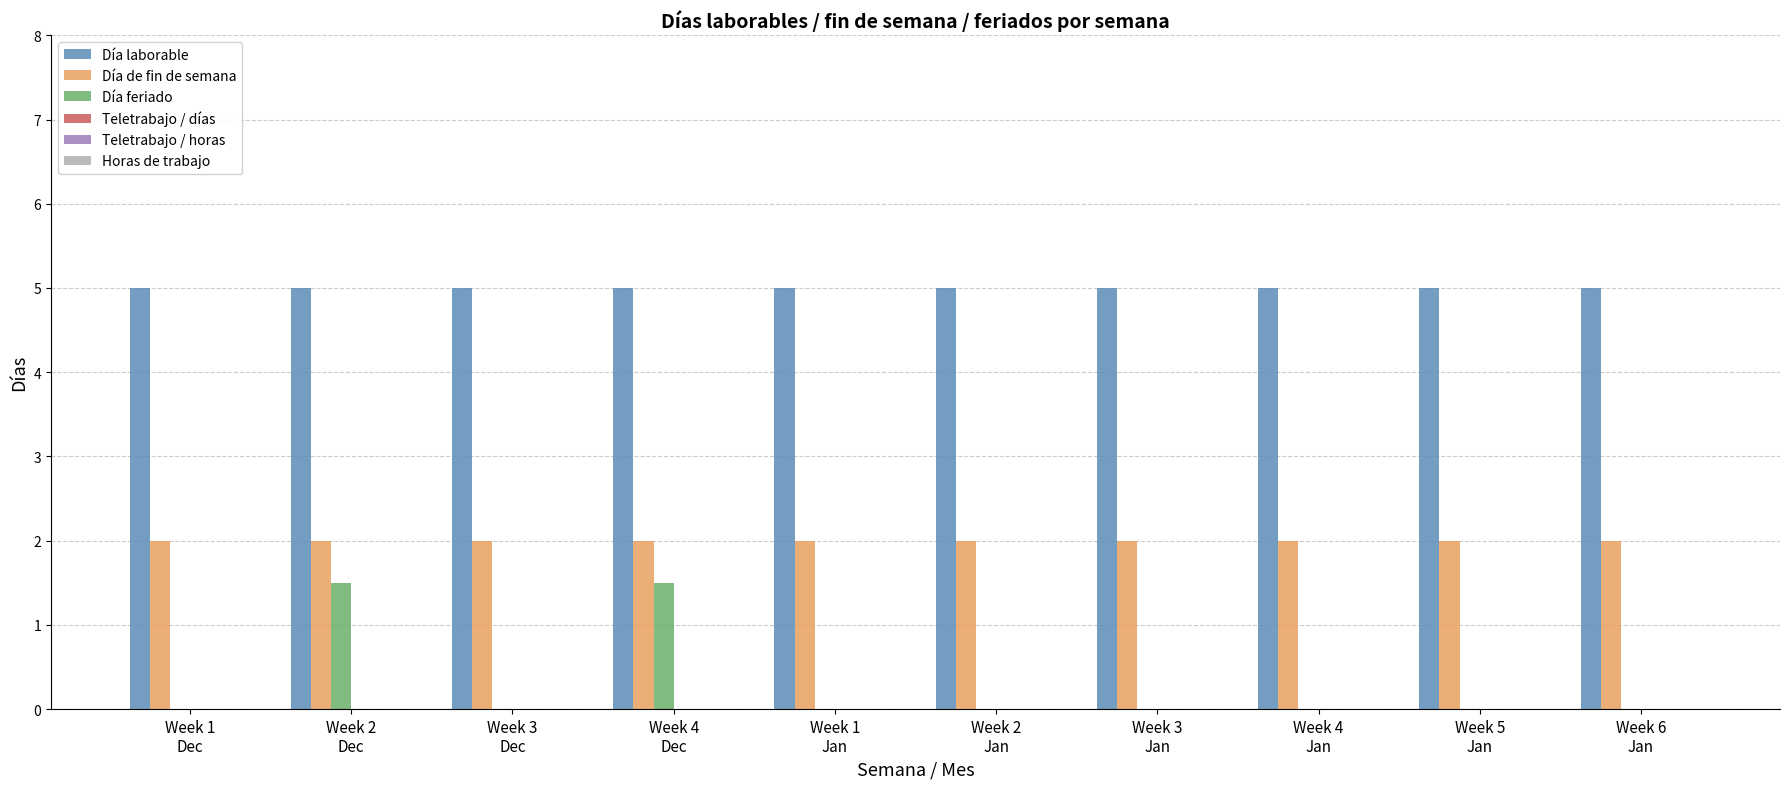

What is the total value across all series at Week 2
Jan?

7.0